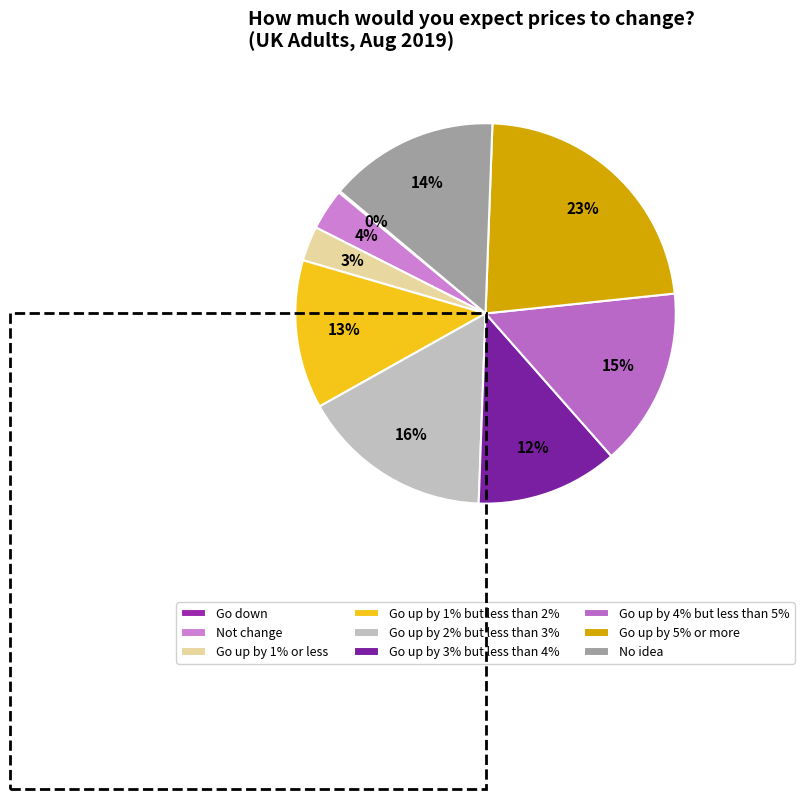

What is the total percentage of Go up by 1% but less than 2% and No idea?

27.1%